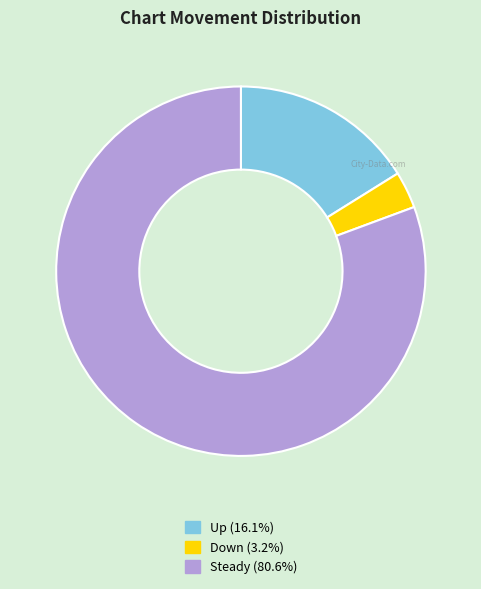

Is there any slice that represents more than half of the pie?

Yes